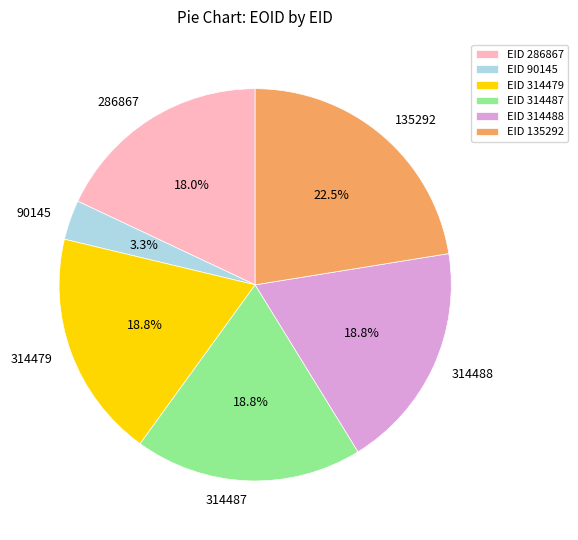

Approximately how many times larger is the value at 314487 compared to 314488?

1.0